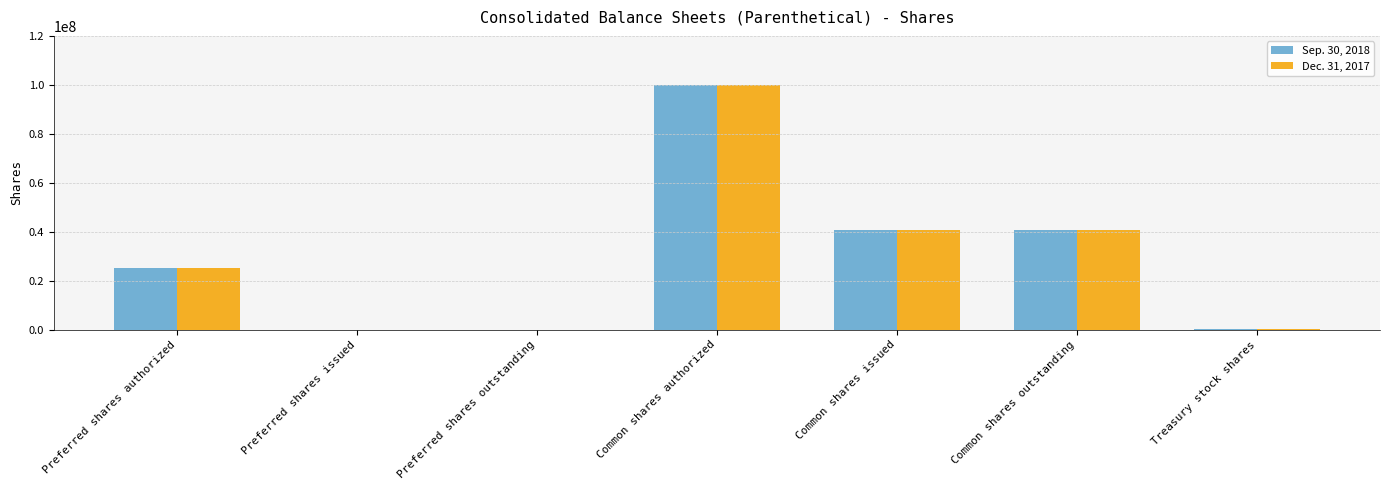

What is the total value across all series at Common shares issued?

81104180